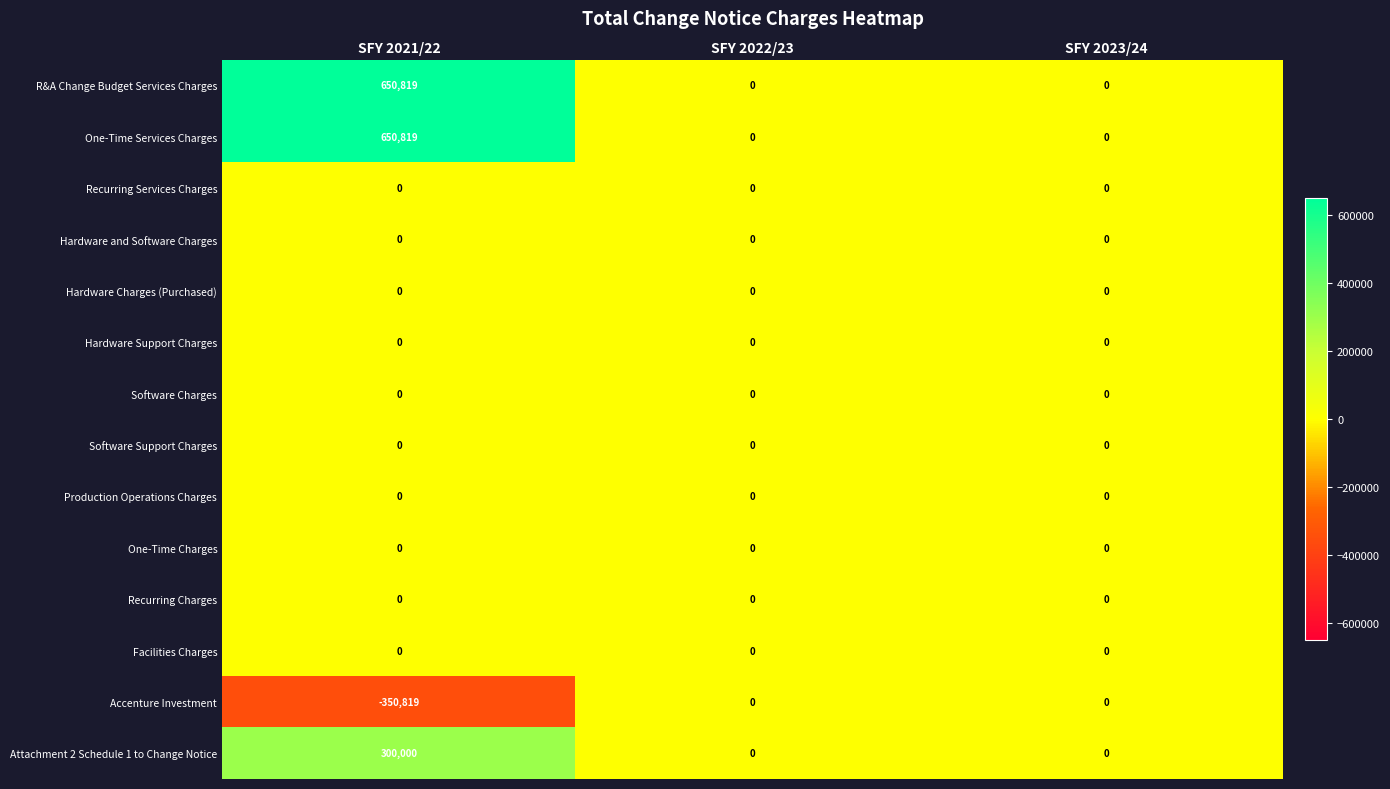

Which category has the lowest value across all series?

SFY 2021/22